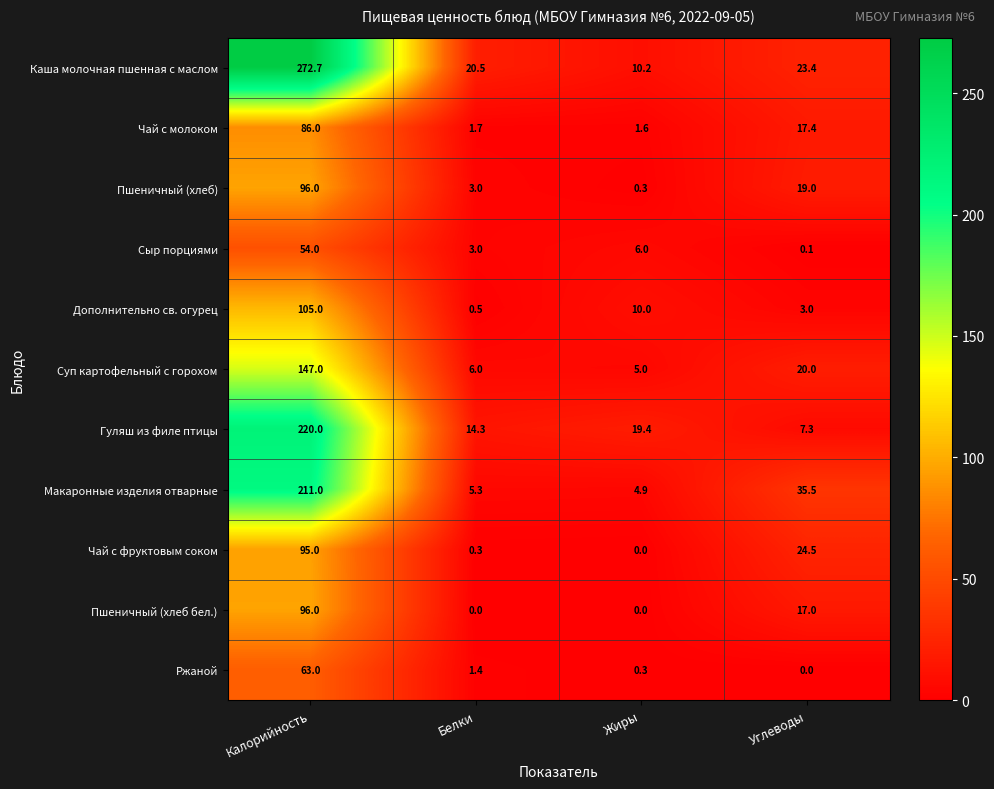

At which category is the sum across all series the highest?

Калорийность